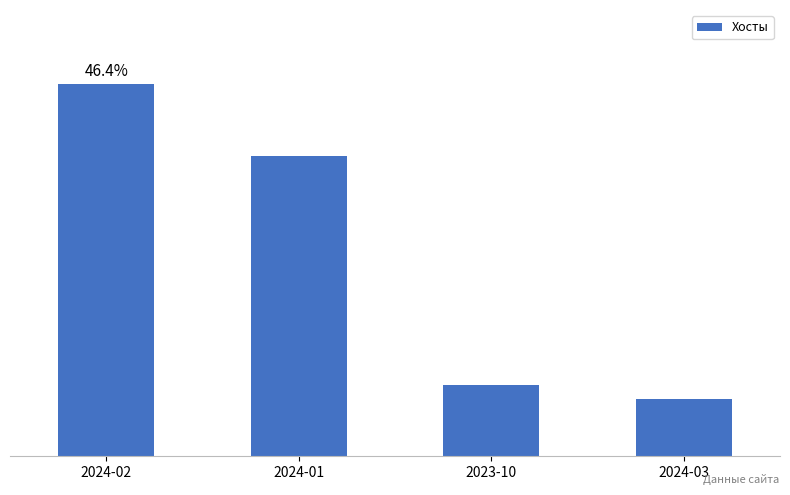

True or false: the data shows 3 at 2023-10.

False